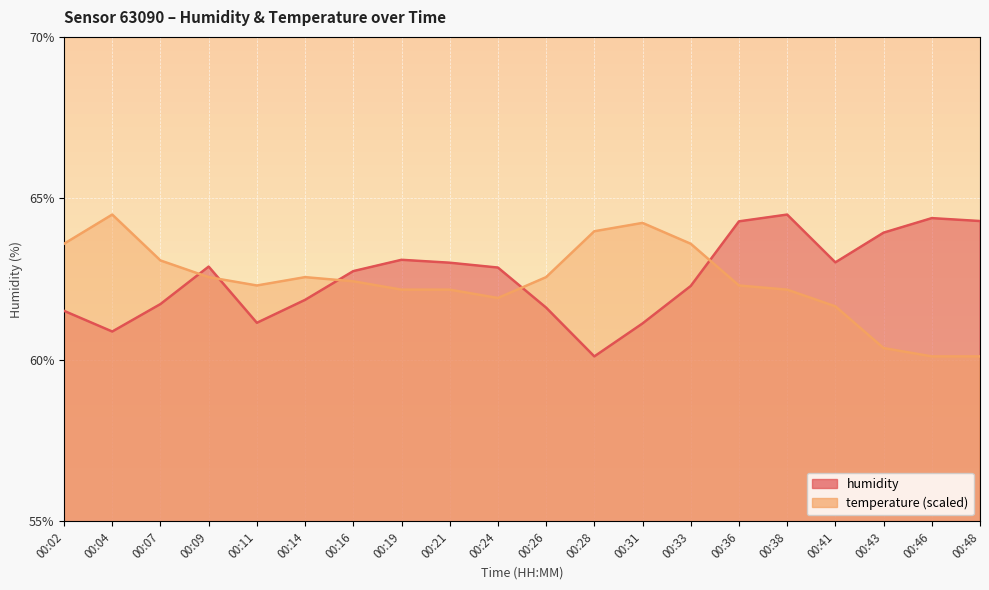

The value of temperature at 00:11 is 30.1. True or false?

False